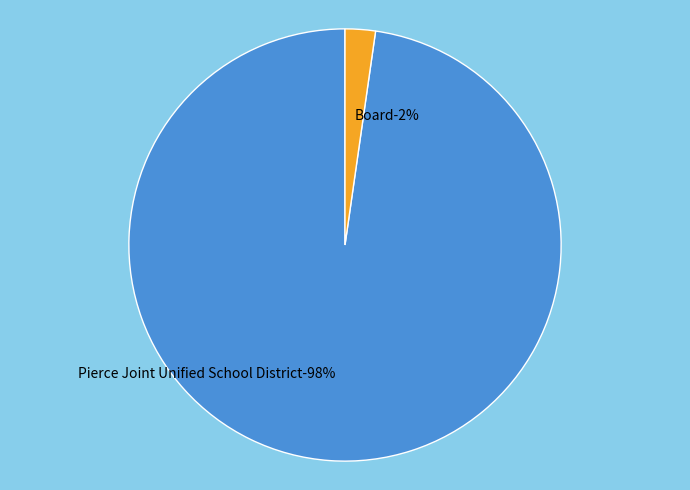

Which category has the smallest portion of the pie?

Board